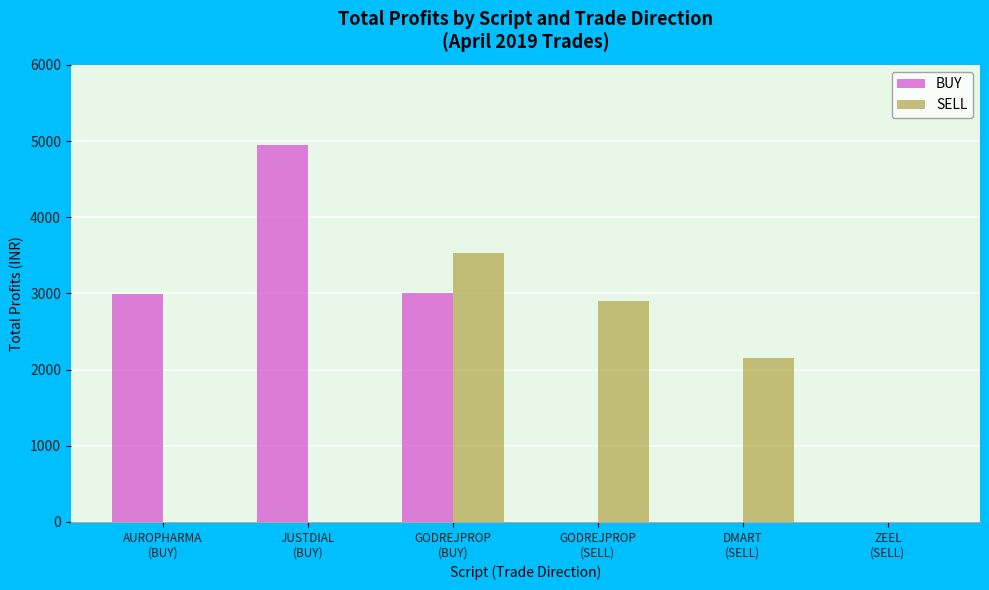

Count the number of data series in this chart.

2